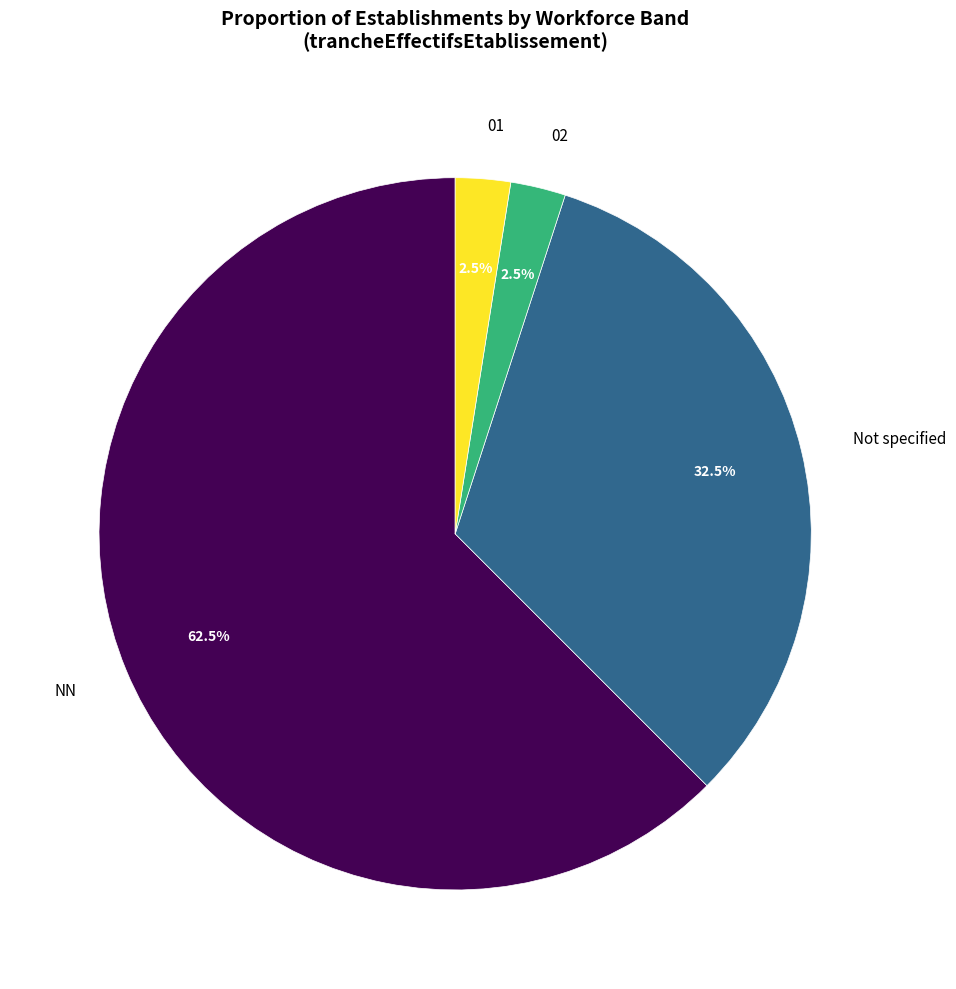

What is the total percentage of NN and Not specified?

95.0%